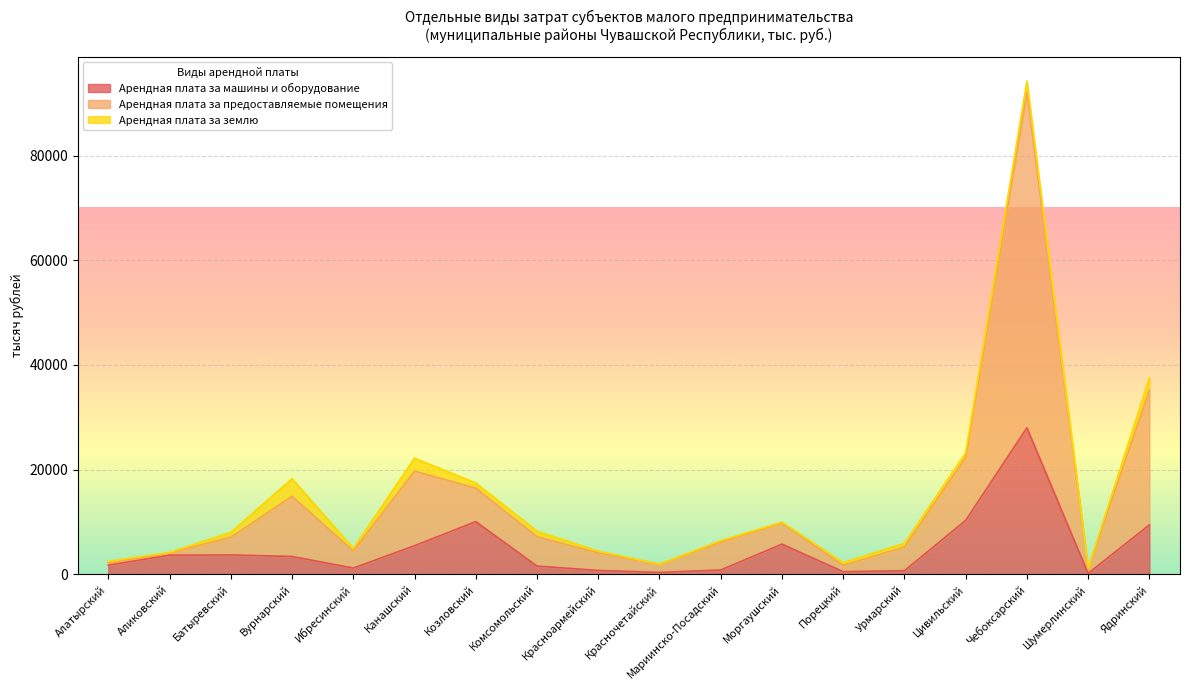

How many lines are shown in the chart?

3